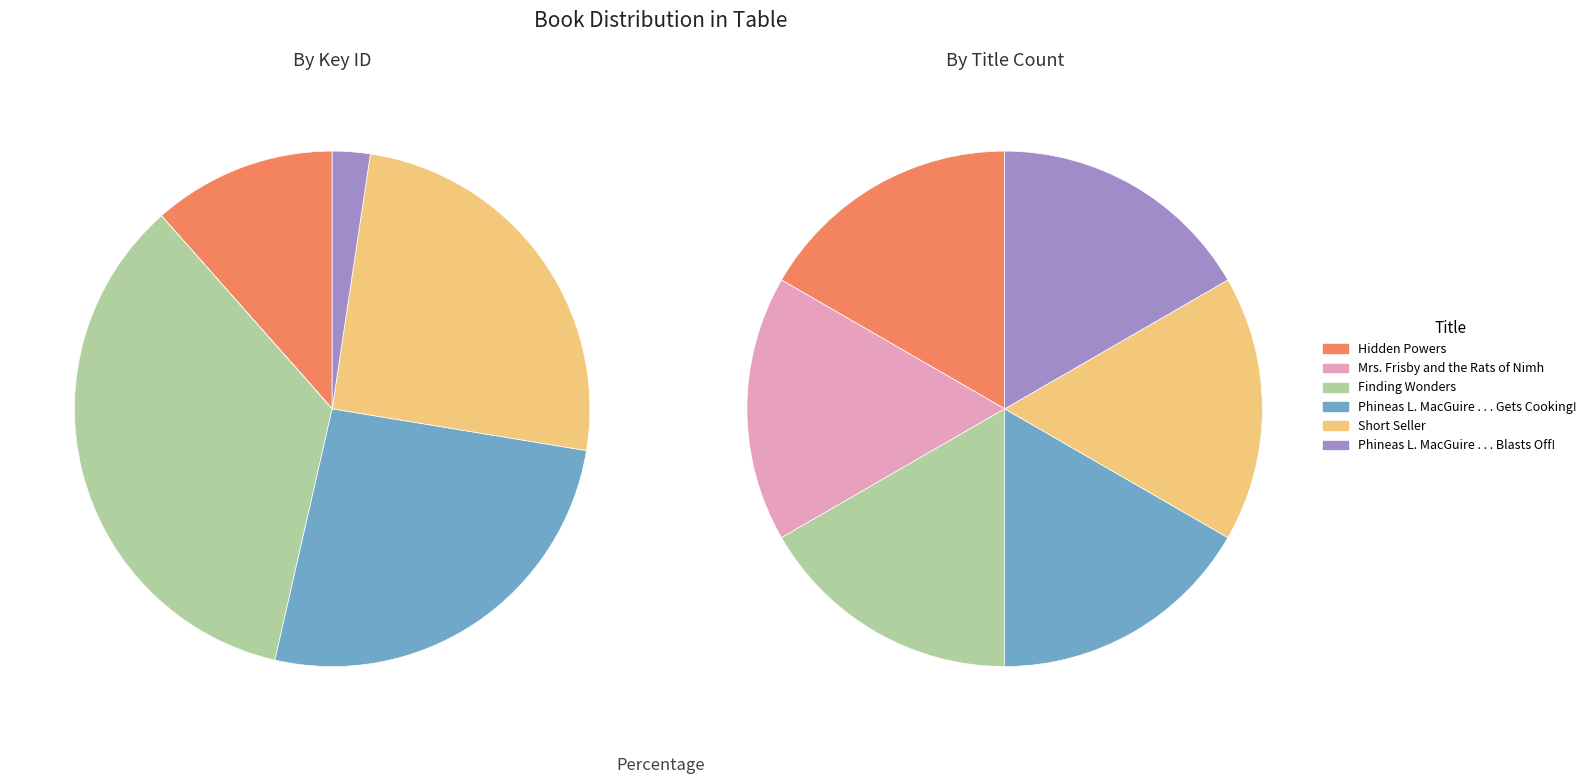

To the nearest percent, what is the average slice percentage?

17%